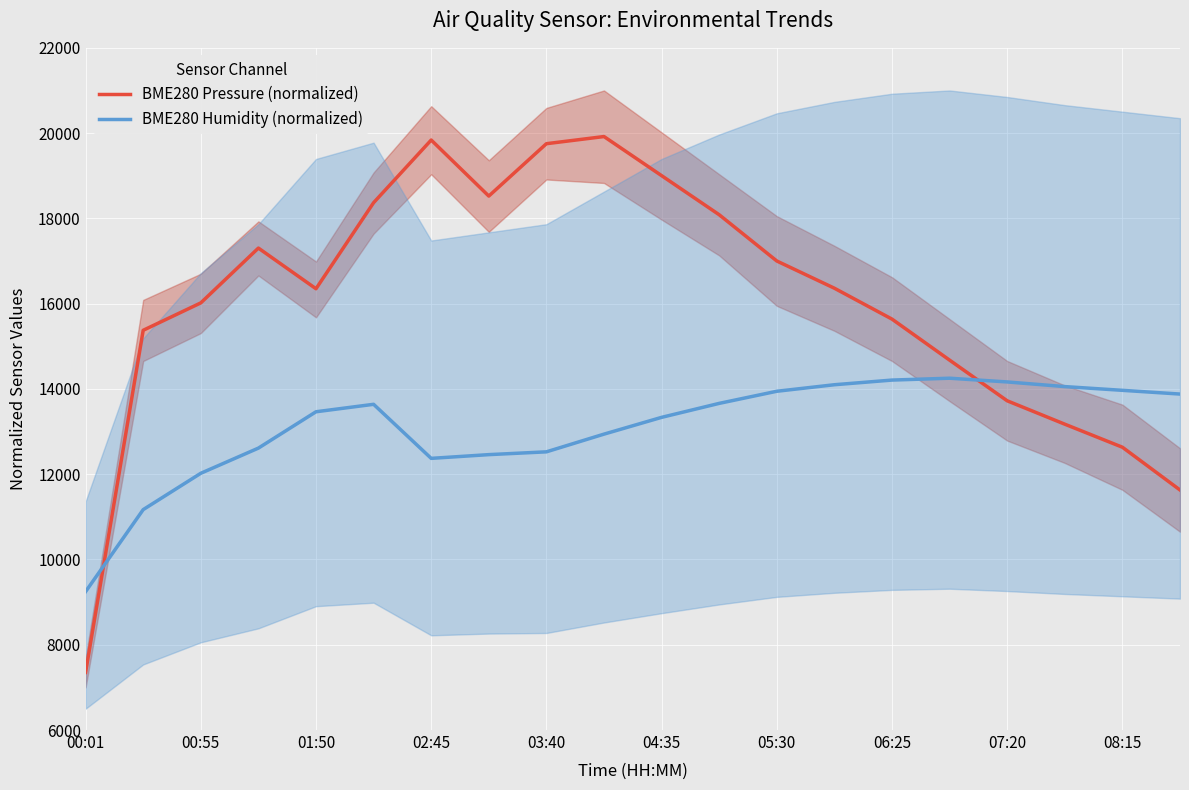

What are all the series names shown in the legend?

BME280 Pressure (normalized), BME280 Humidity (normalized)